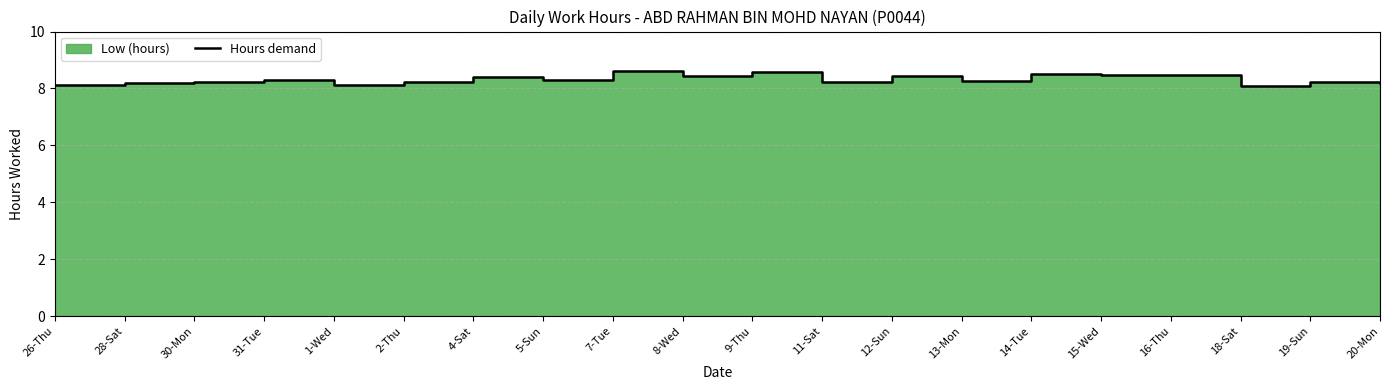

How many points are lower than both their immediate neighbors (excluding endpoints)?

6